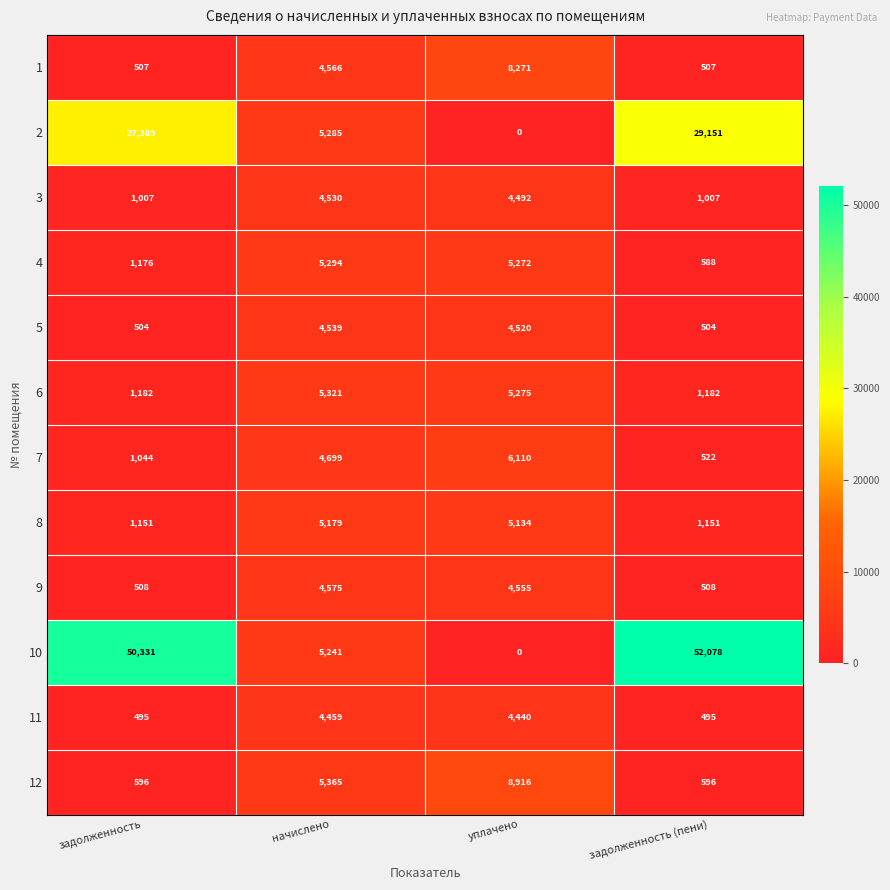

The value of 11 at начислено is 7729. True or false?

False